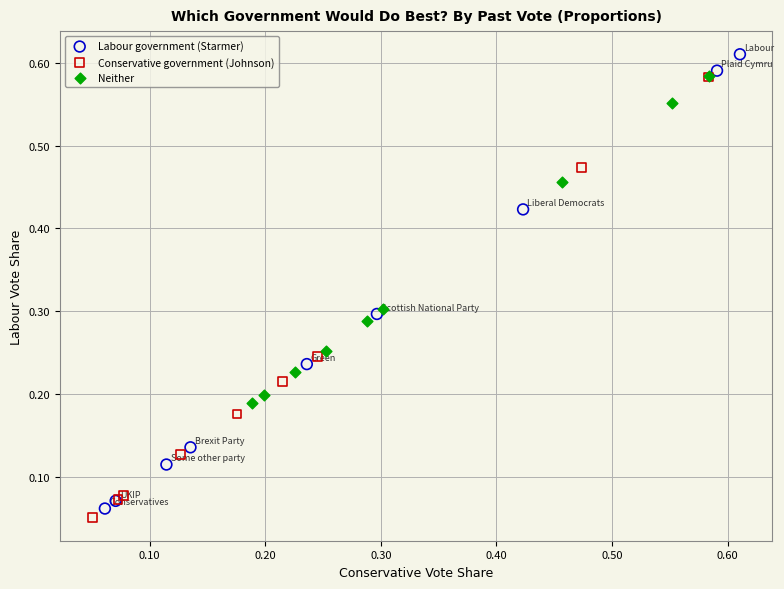

Which series has the widest spread of Y values?

Labour government (Starmer)